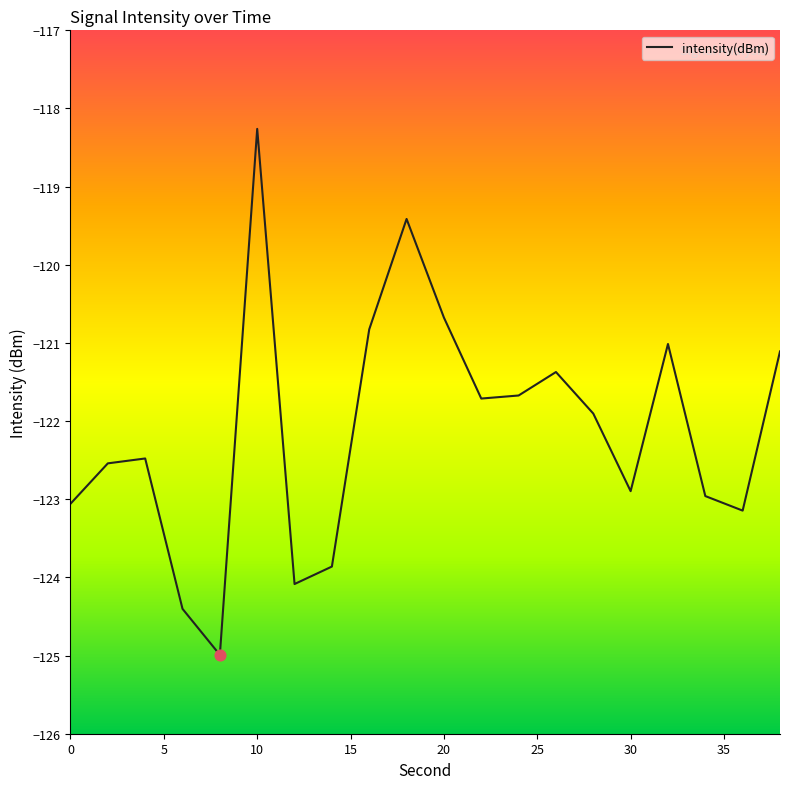

What is the smallest value displayed?

-125.0